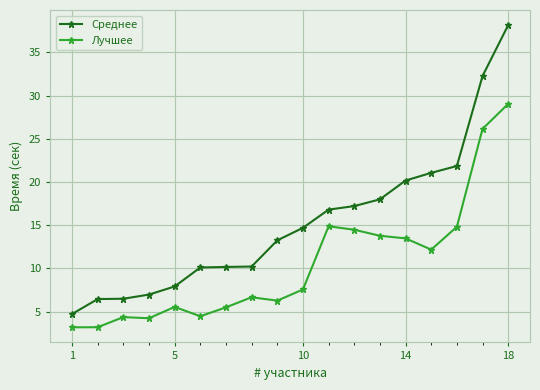

Which series has the largest total across all categories?

Среднее